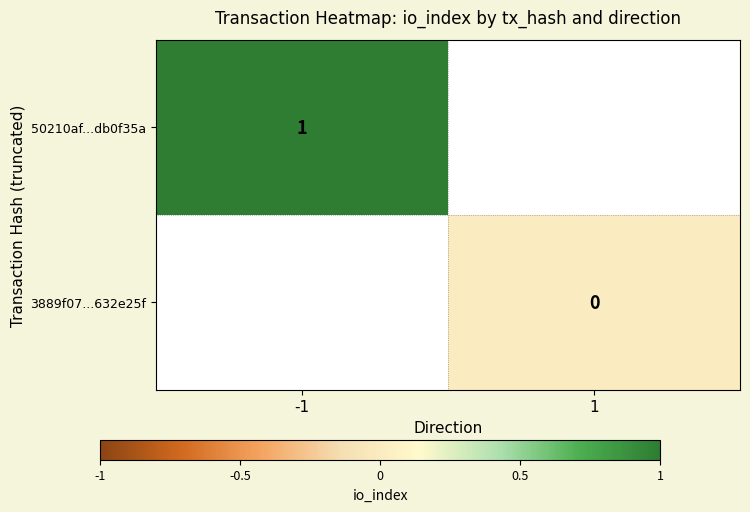

How many categories are shown in the chart?

2